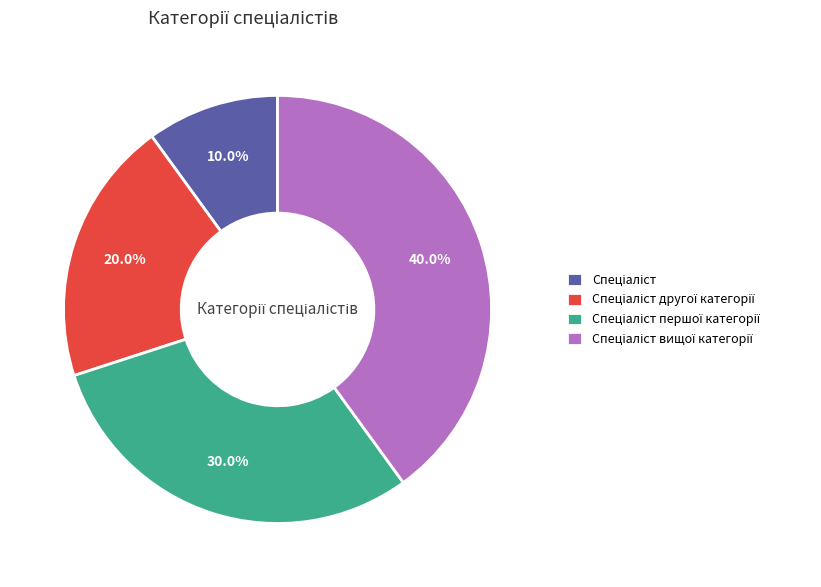

Is there any slice that represents more than half of the pie?

No